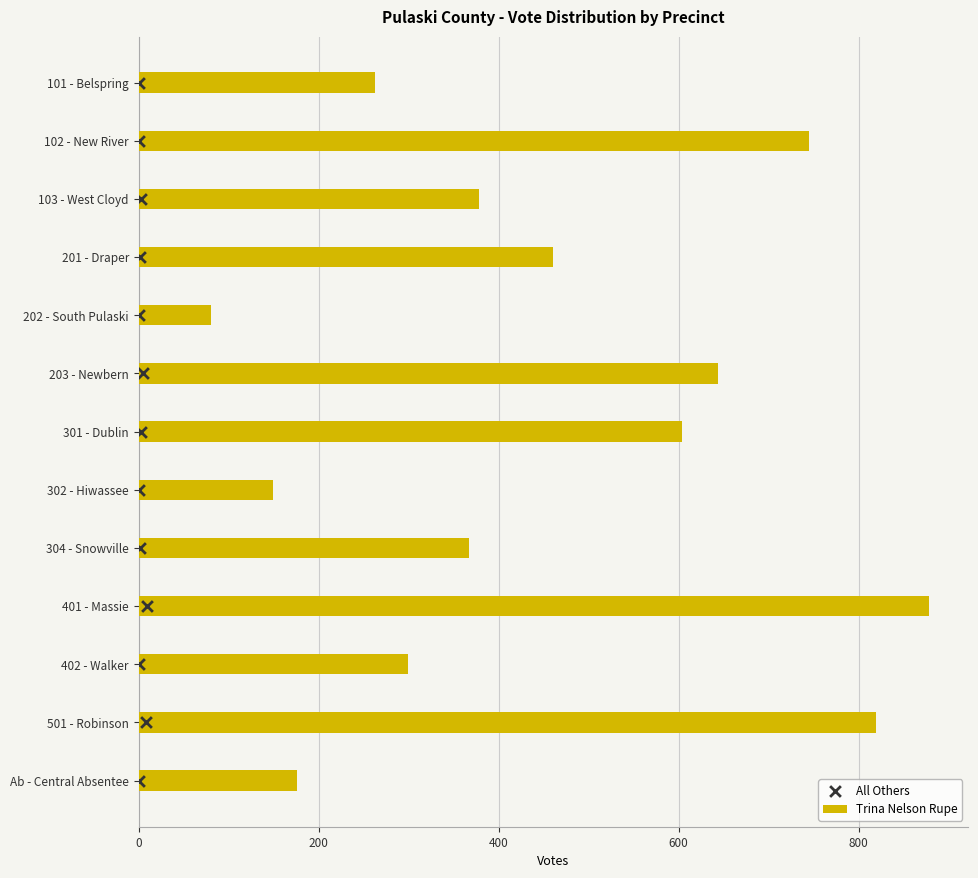

What is the highest value of the Trina Nelson Rupe series?

878